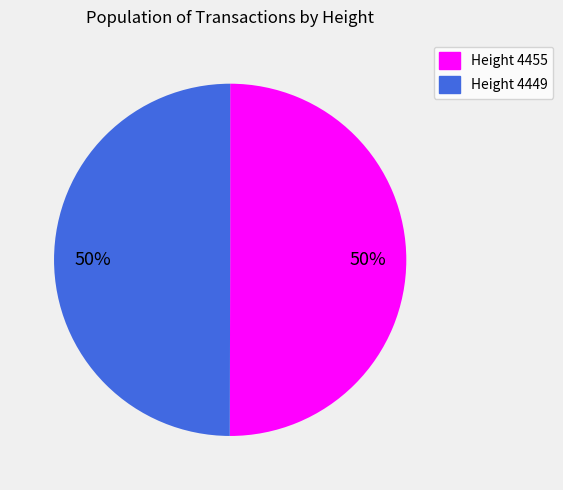

To the nearest percent, what is the average slice percentage?

50%